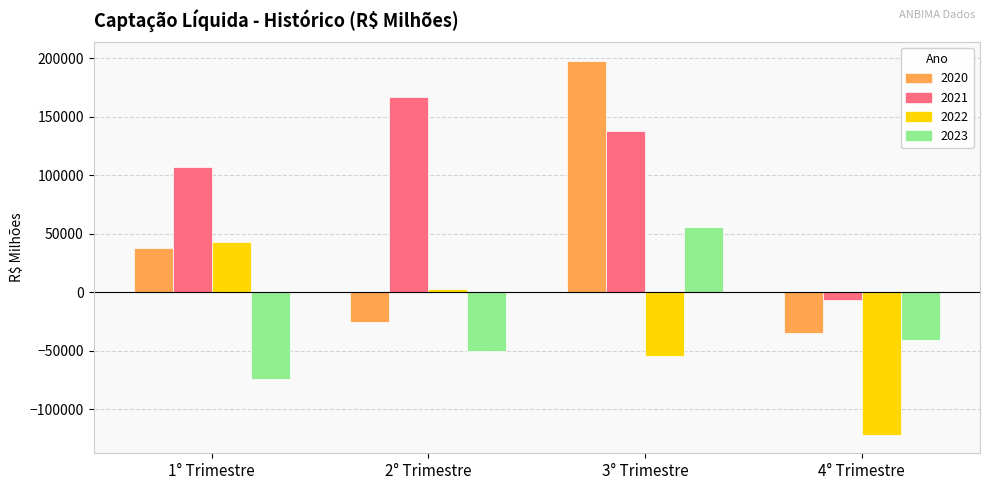

At 2° Trimestre, list the series in order from smallest to largest.

2023, 2020, 2022, 2021